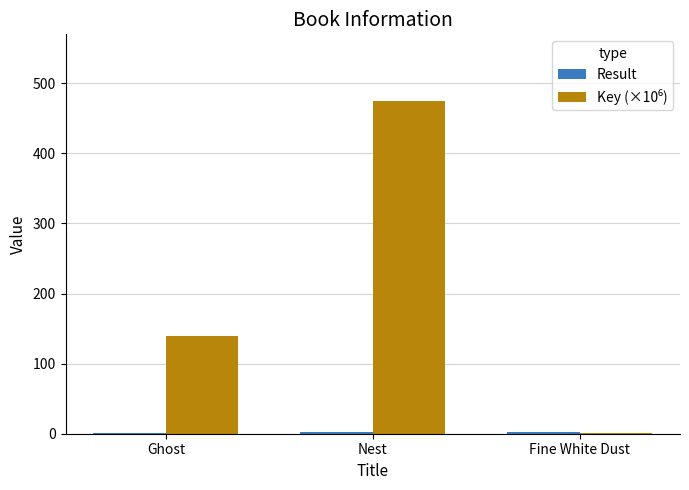

What is the greatest value displayed?

474.8